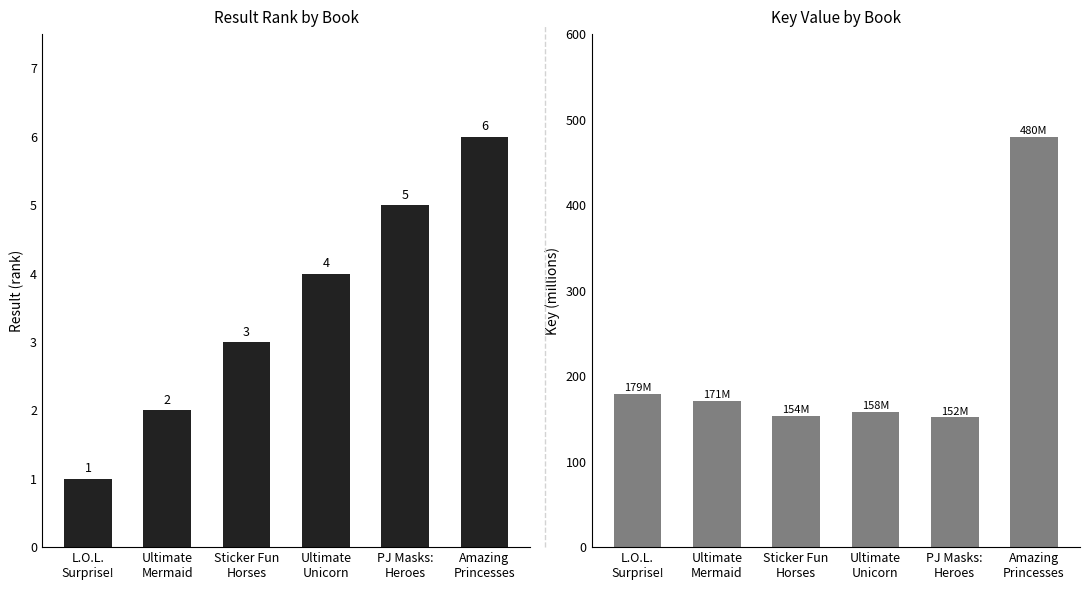

What is the total value across all series at Ultimate
Mermaid?

173.3